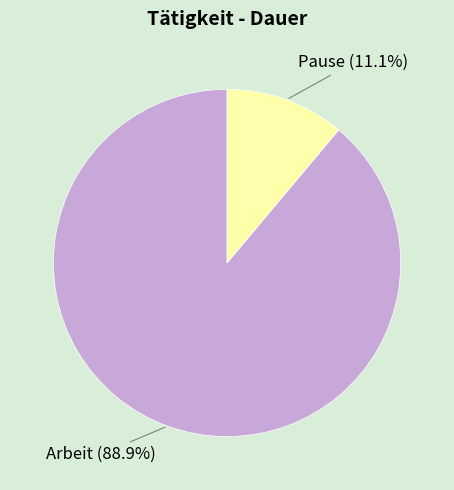

Which has a higher value, Arbeit or Pause?

Arbeit